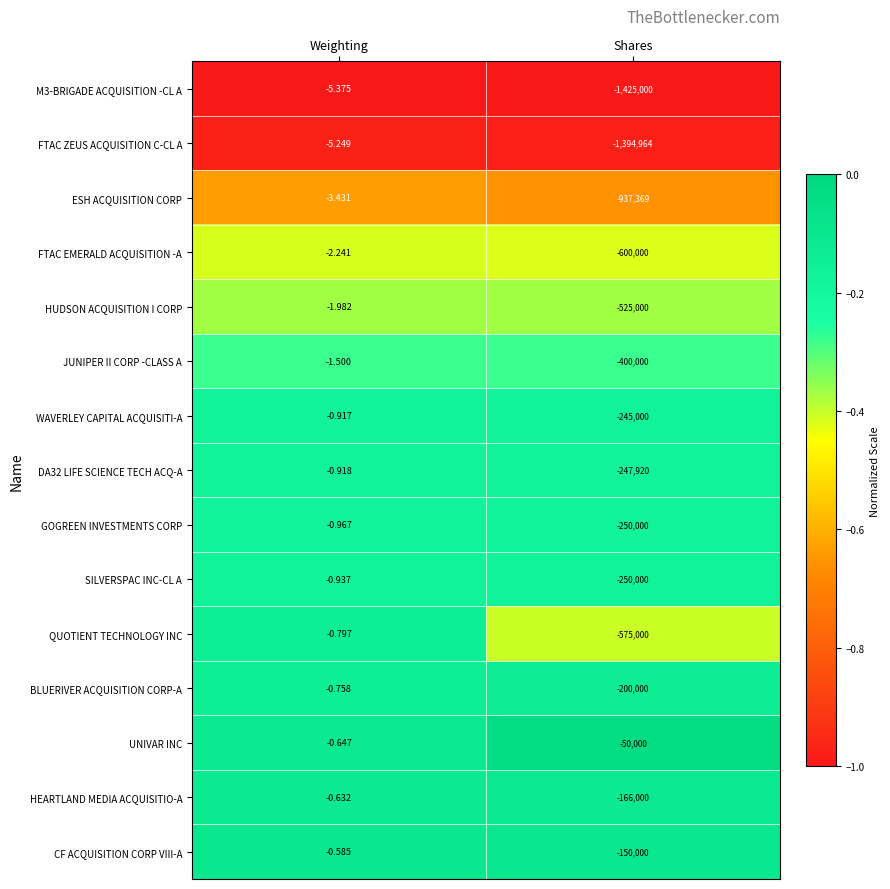

Which series has the largest total across all categories?

UNIVAR INC